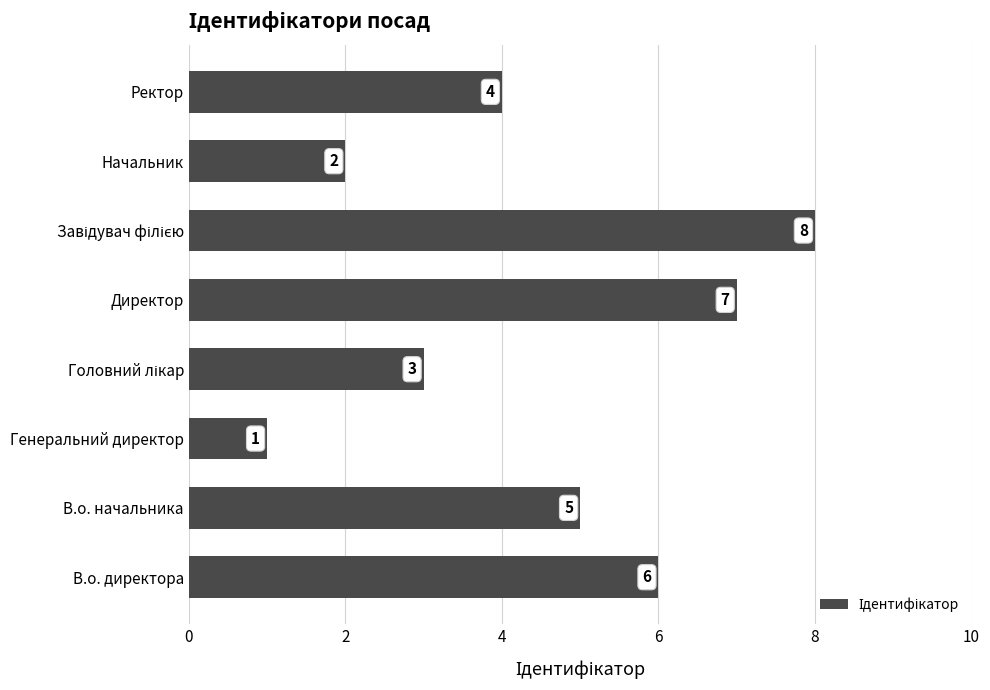

Where is the data nearest to the value 4?

Ректор